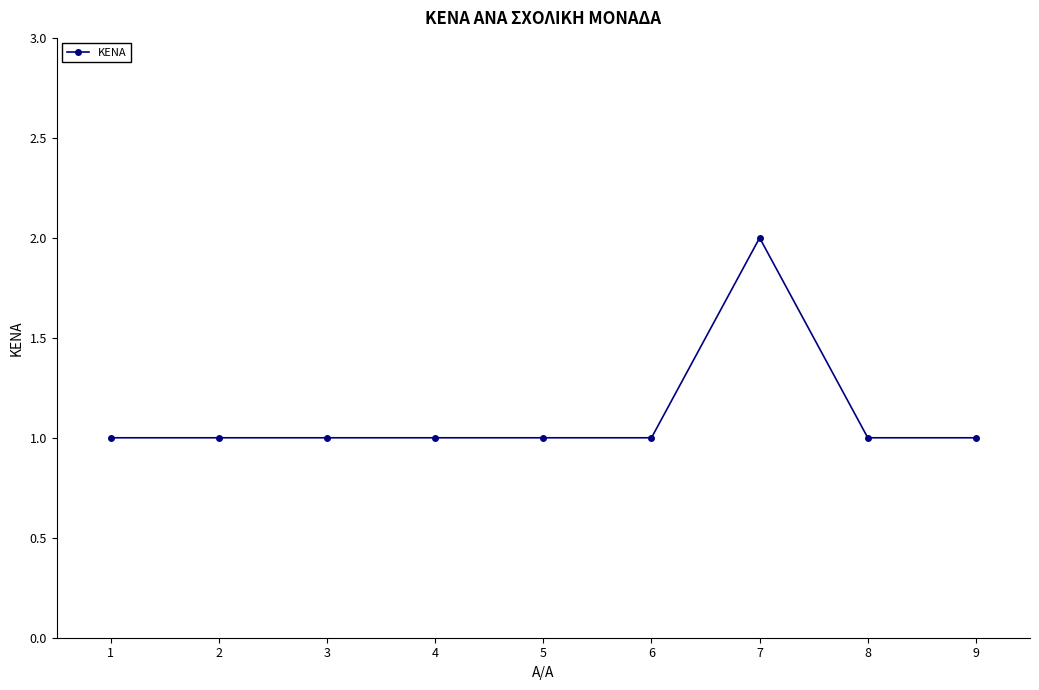

Approximately how many times larger is the value at 2 compared to 5?

1.0